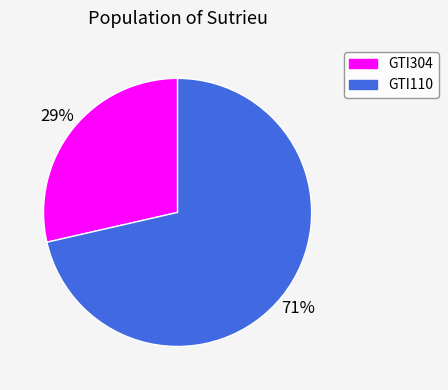

How many segments does this pie chart have?

2